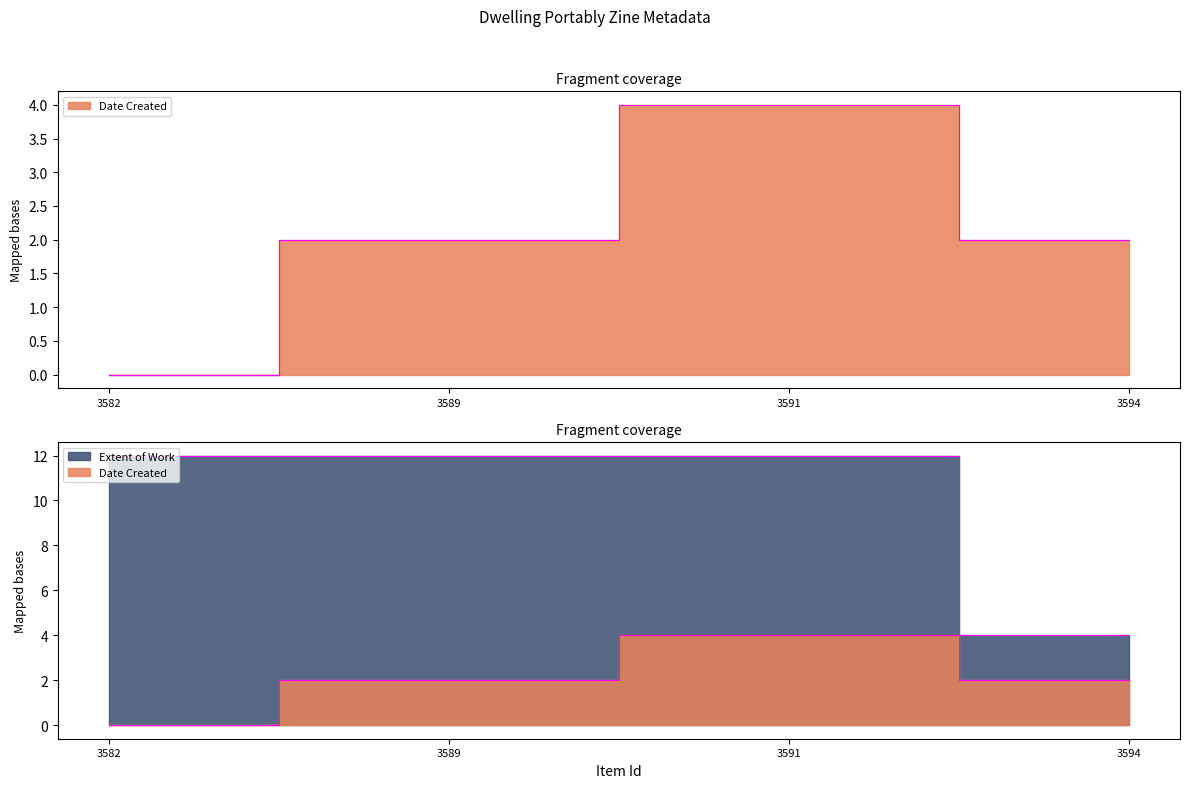

What is the value of the Extent of Work point at the 3rd from the left?

12